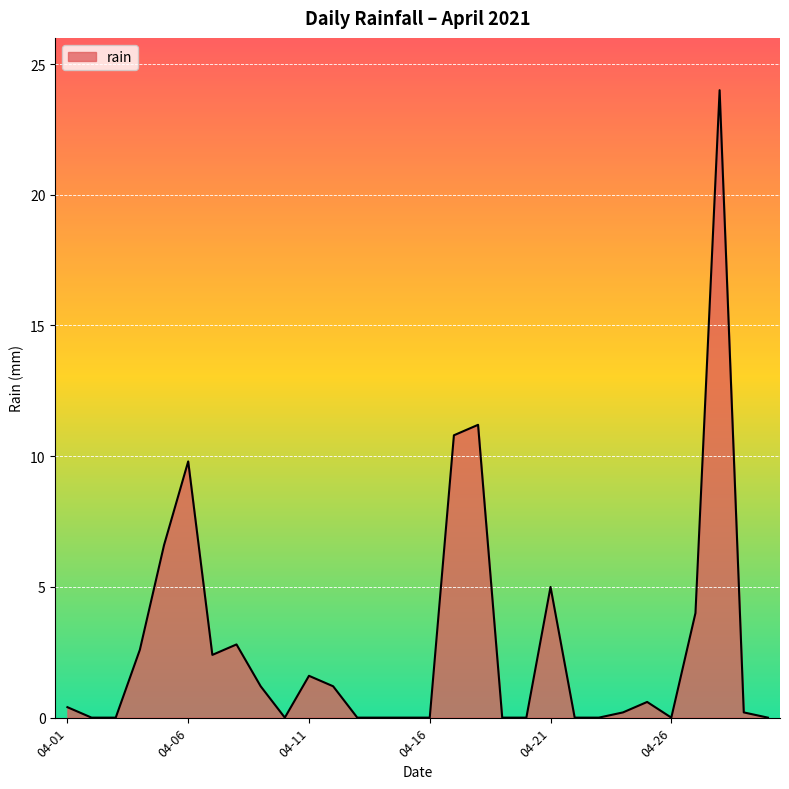

Reading right to left, extract all data points from this chart.

0.0	0.2	24.0	4.0	0.0	0.6	0.2	0.0	0.0	5.0	0.0	0.0	11.2	10.8	0.0	0.0	0.0	0.0	1.2	1.6	0.0	1.2	2.8	2.4	9.8	6.6	2.6	0.0	0.0	0.4